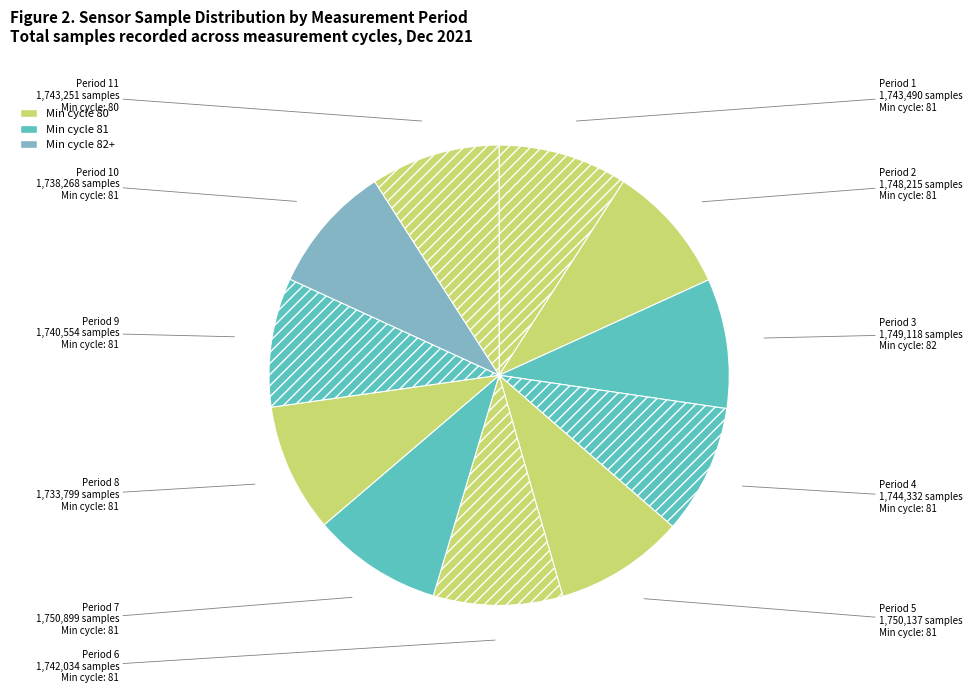

How many segments does this pie chart have?

11